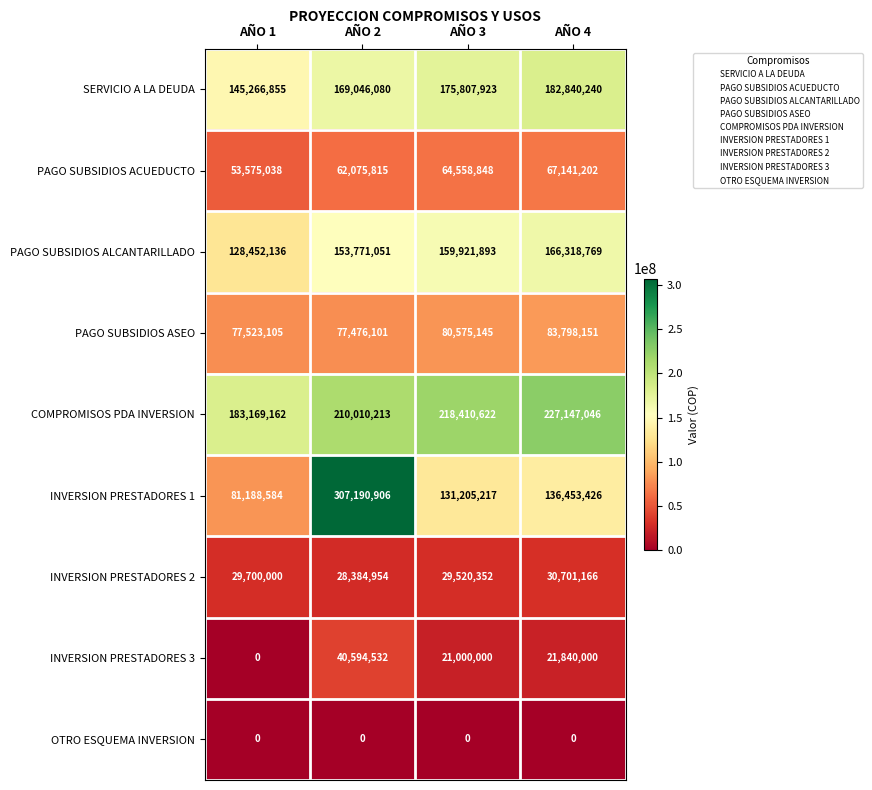

What is the difference between the COMPROMISOS PDA INVERSION values at AÑO 1 and AÑO 2?

26841051